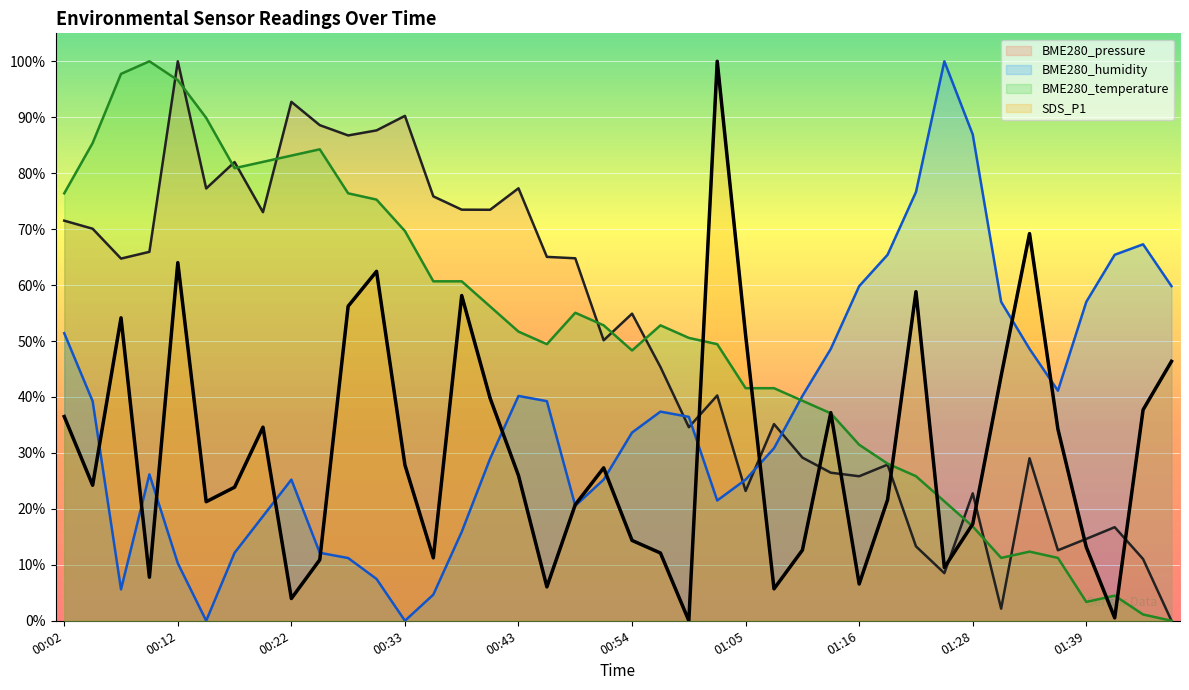

How many lines are shown in the chart?

4